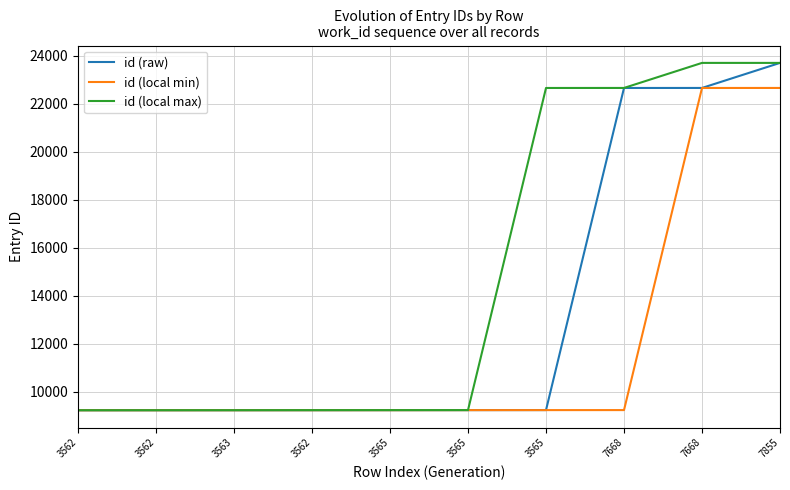

What is the sum of all id (local min) values?

119149